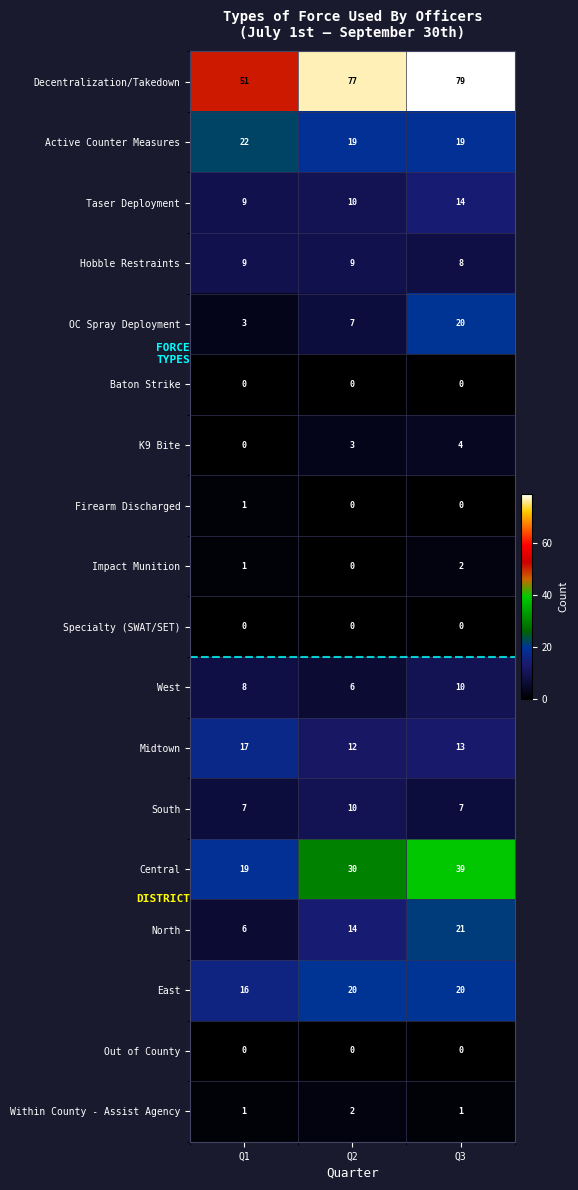

Which series has the widest spread of values?

Decentralization/Takedown